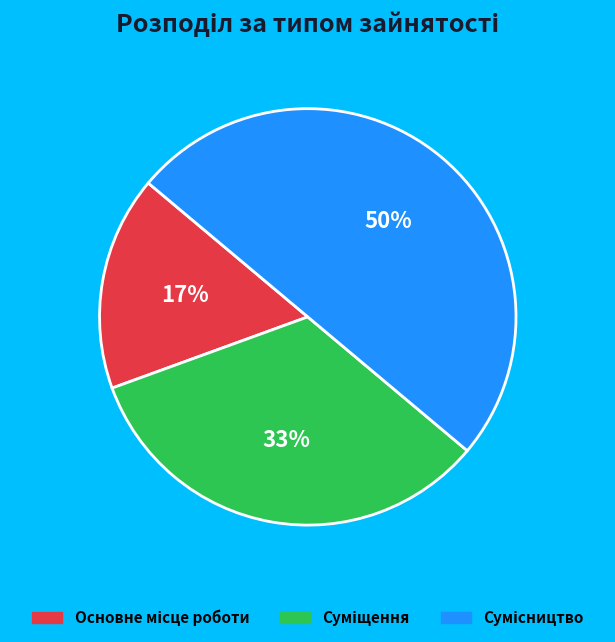

To the nearest percent, what is the average slice percentage?

33%